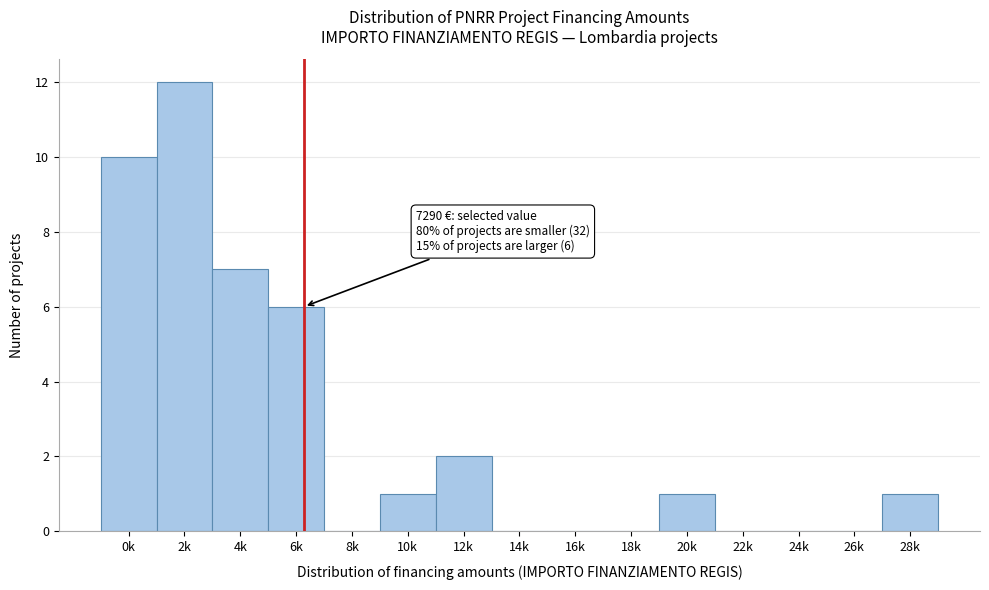

Reading left to right, extract all data points from this chart.

0k=10	2k=12	4k=7	6k=6	8k=0	10k=1	12k=2	14k=0	16k=0	18k=0	20k=1	22k=0	24k=0	26k=0	28k=1